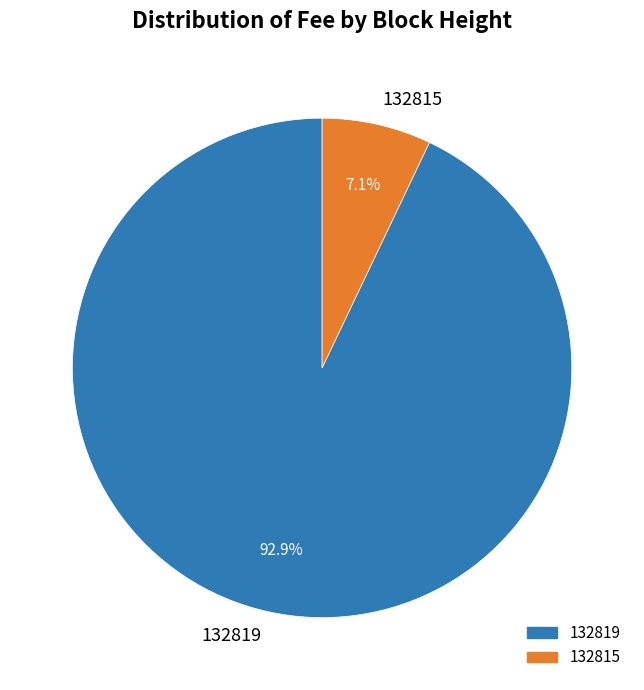

Rank the categories by value from lowest to highest.

132815, 132819